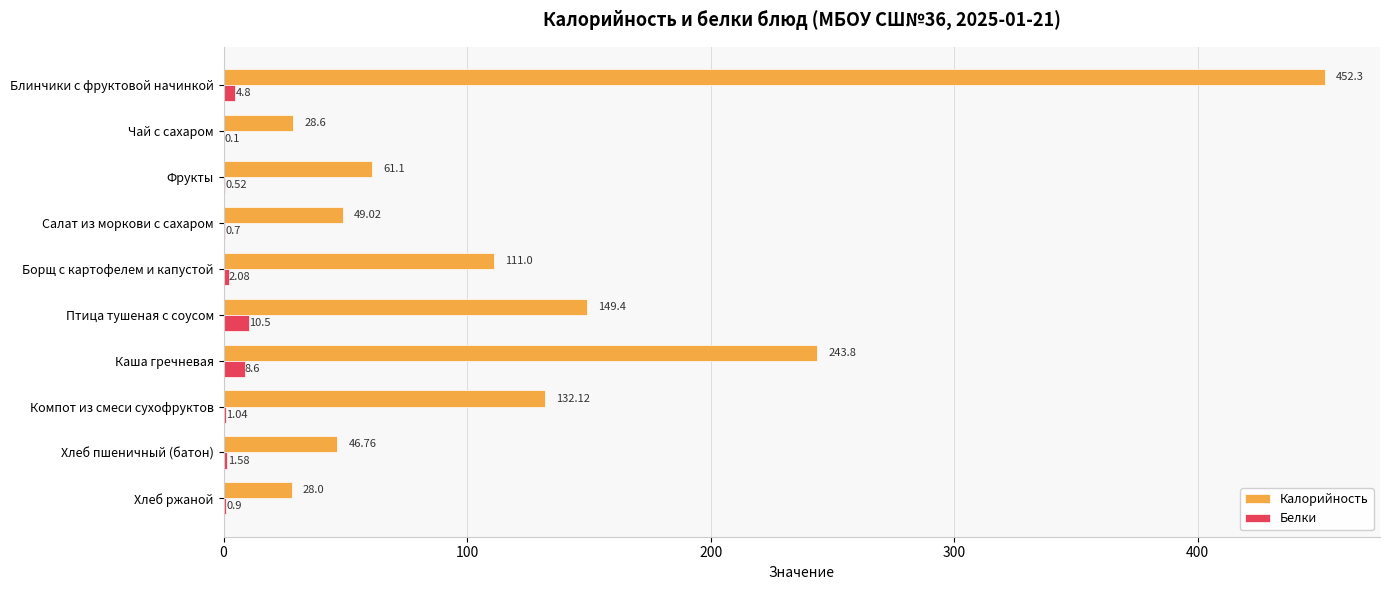

What is the total value across all series at Каша гречневая?

252.4